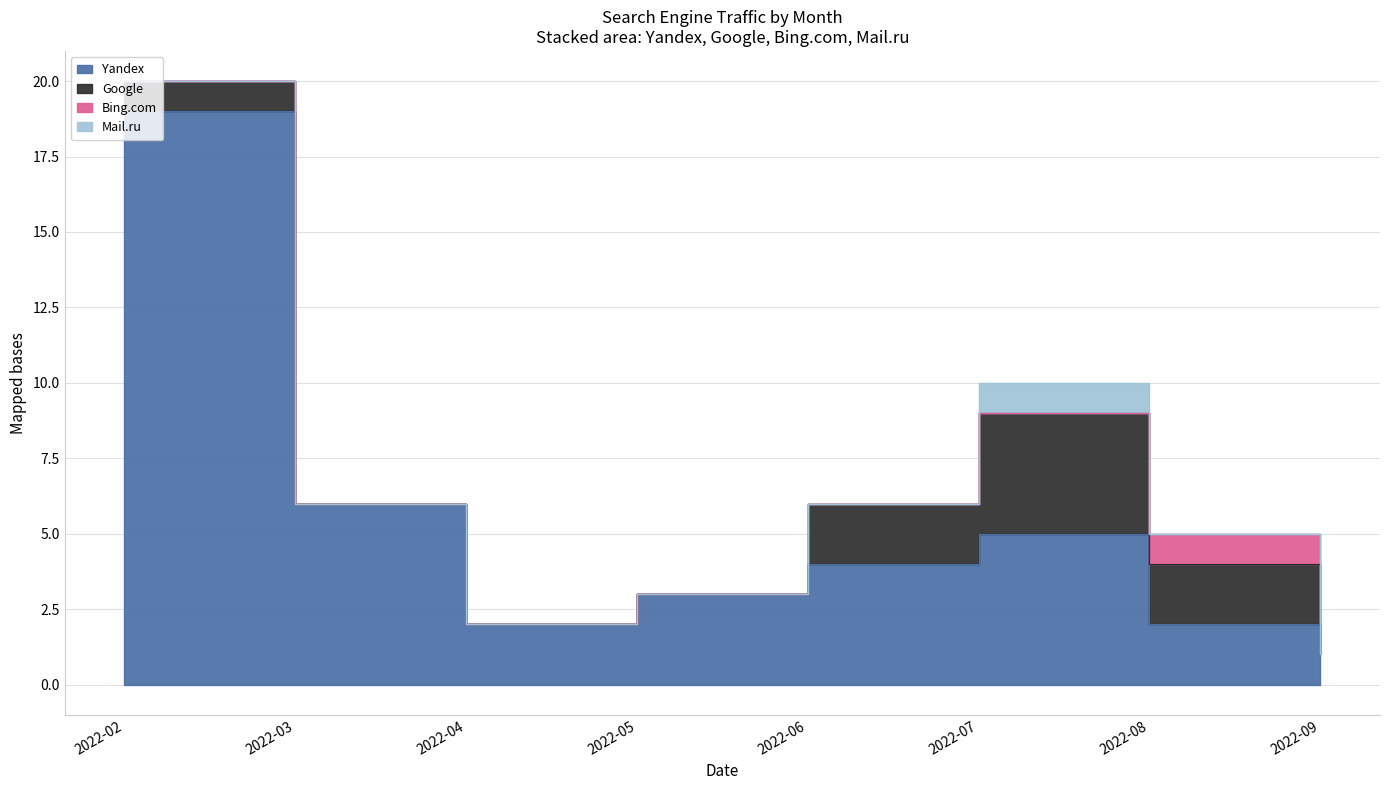

What are all the series names shown in the legend?

Yandex, Google, Bing.com, Mail.ru